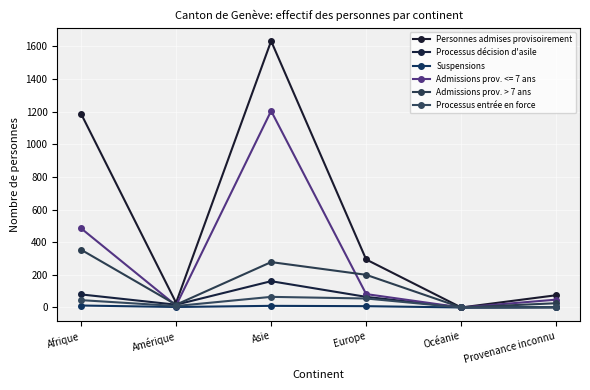

How many lines are shown in the chart?

6